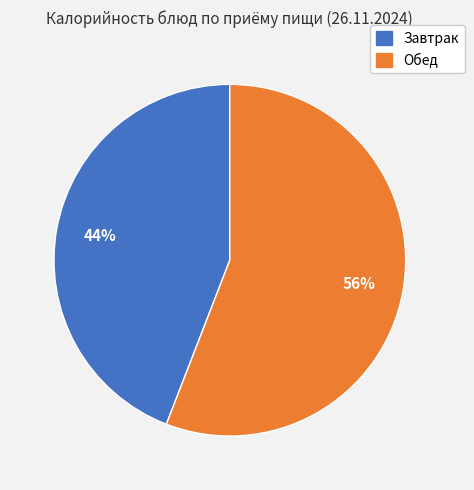

Is there a majority slice in this chart?

Yes